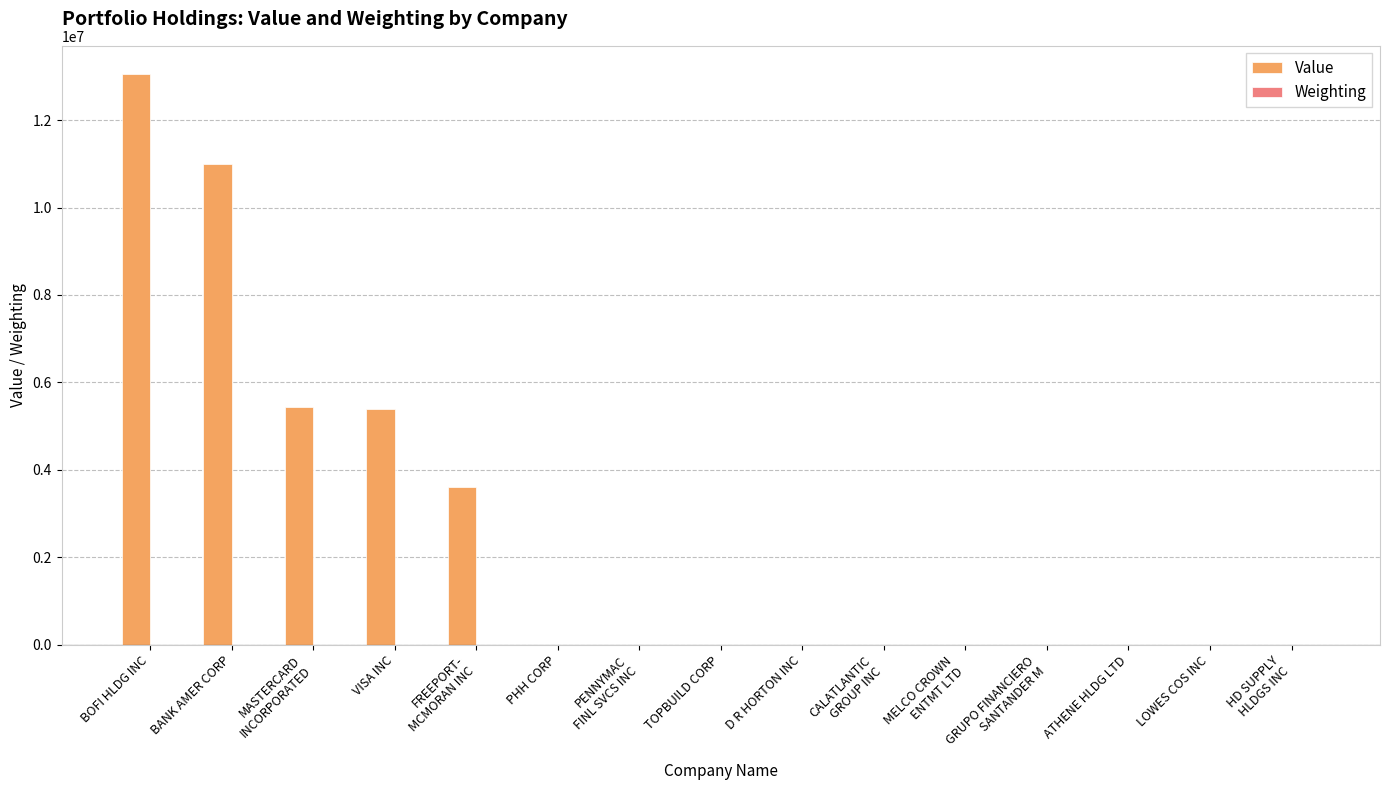

Between BANK AMER CORP and D R HORTON INC, which series saw the biggest shift?

Value